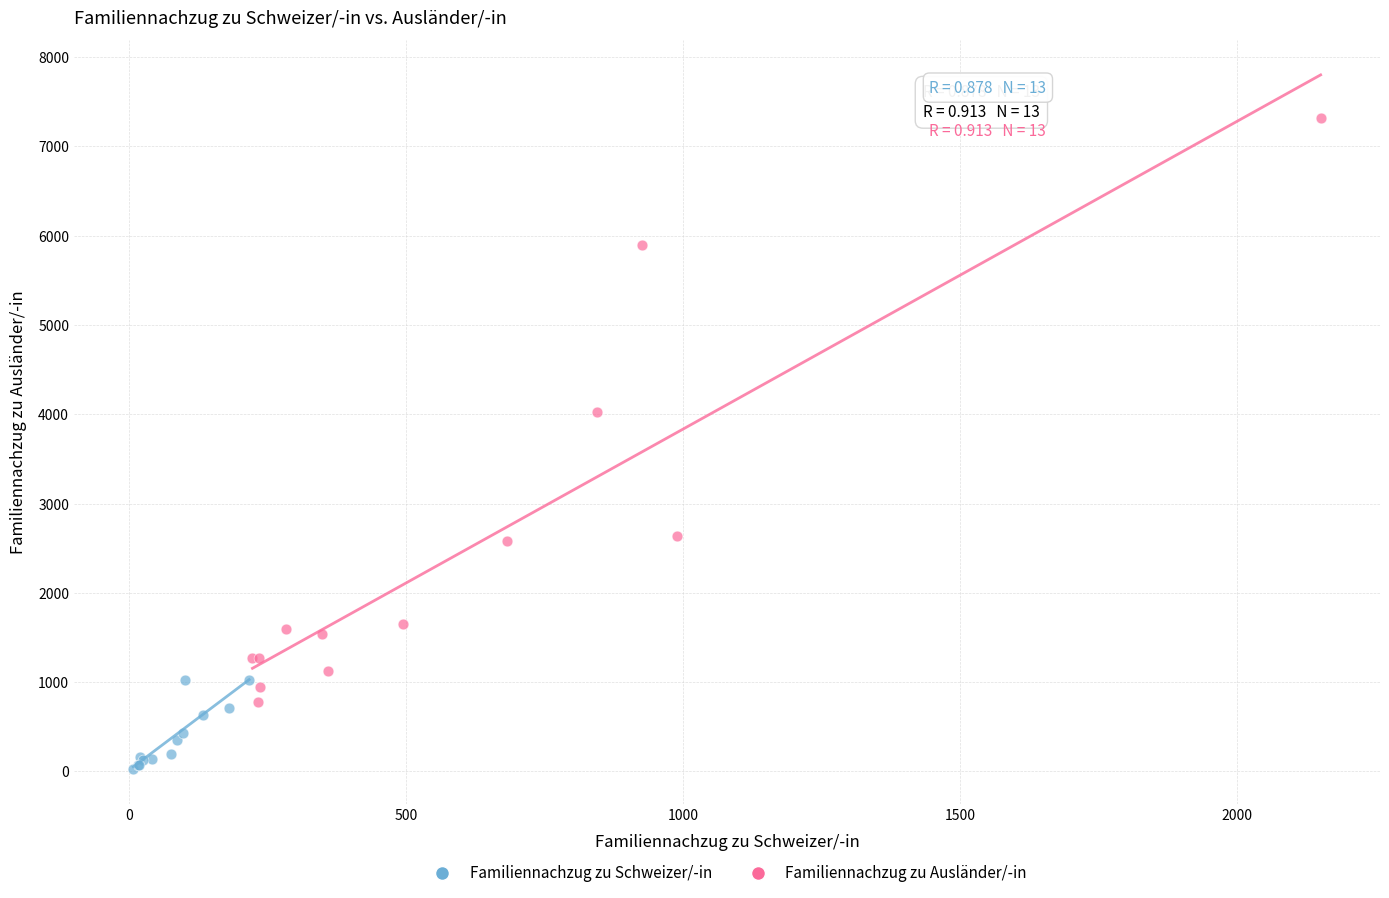

Which series reaches the minimum Y coordinate?

Familiennachzug zu Schweizer/-in